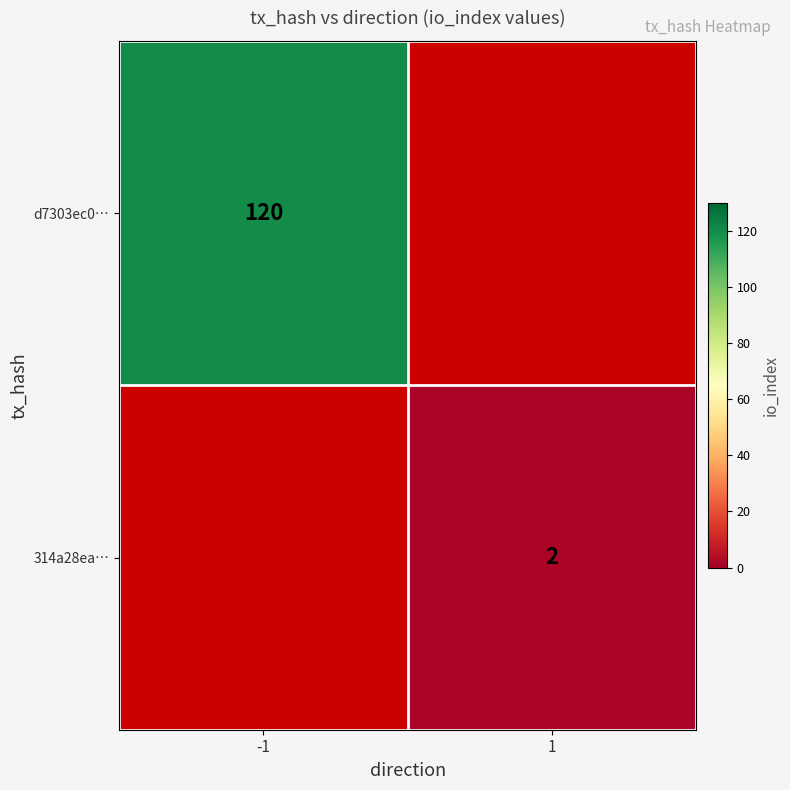

At which category does the chart reach its minimum across all series?

1